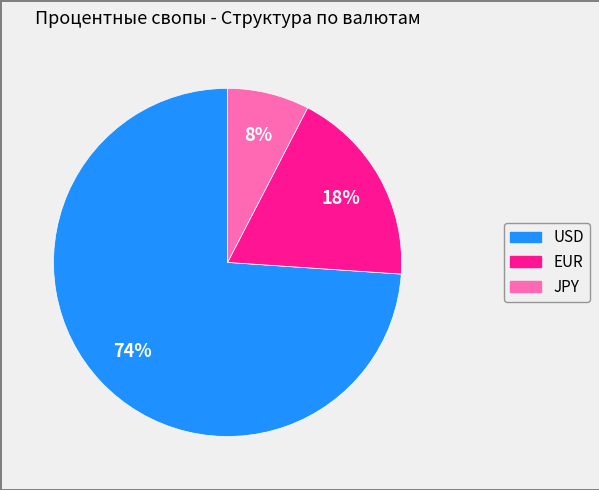

To the nearest percent, what percentage of the pie is JPY?

8%